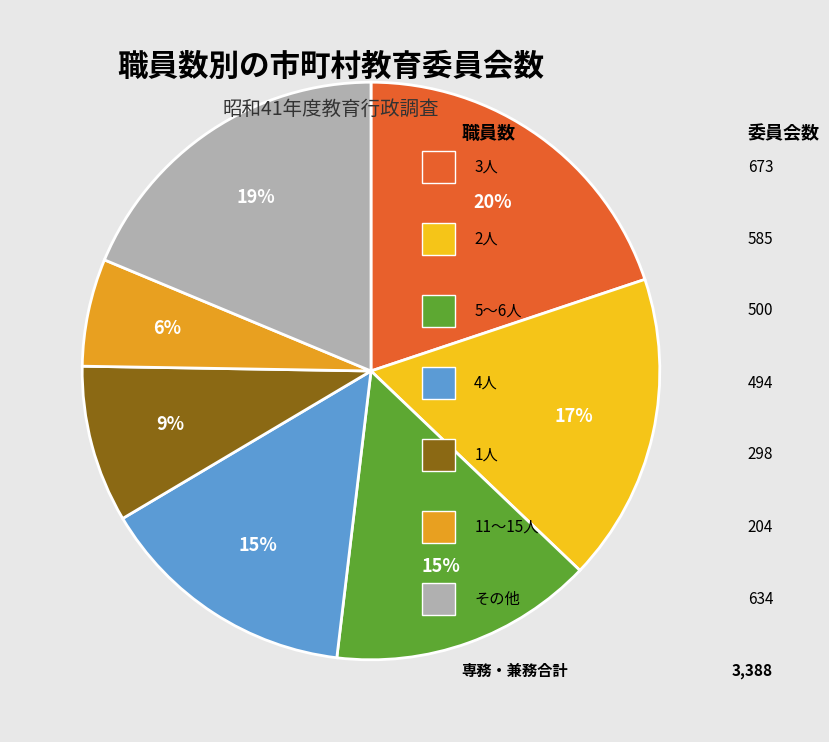

Does any single category account for the majority?

No